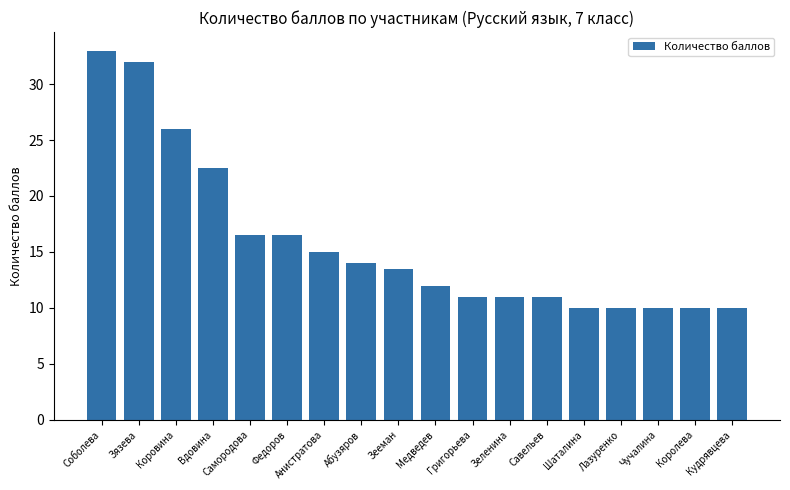

What is the difference between the maximum and second lowest values?

23.0